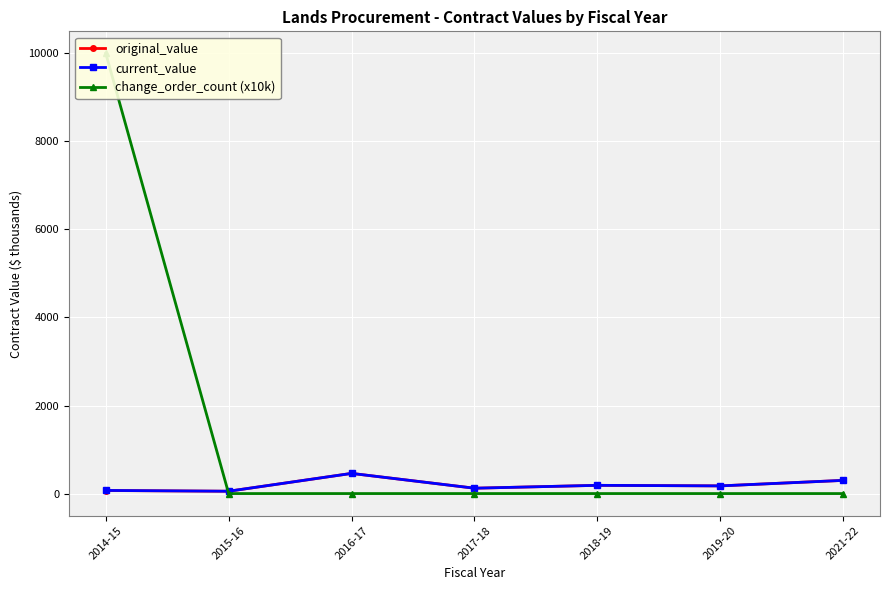

List the labels in order of change_order_count (x10k) value, largest first.

2014-15, 2015-16, 2016-17, 2017-18, 2018-19, 2019-20, 2021-22